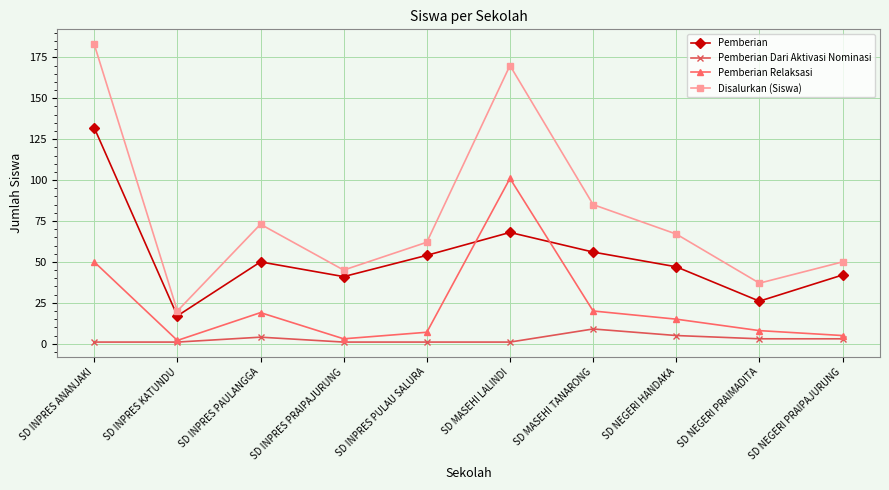

How many categories are shown in the chart?

10